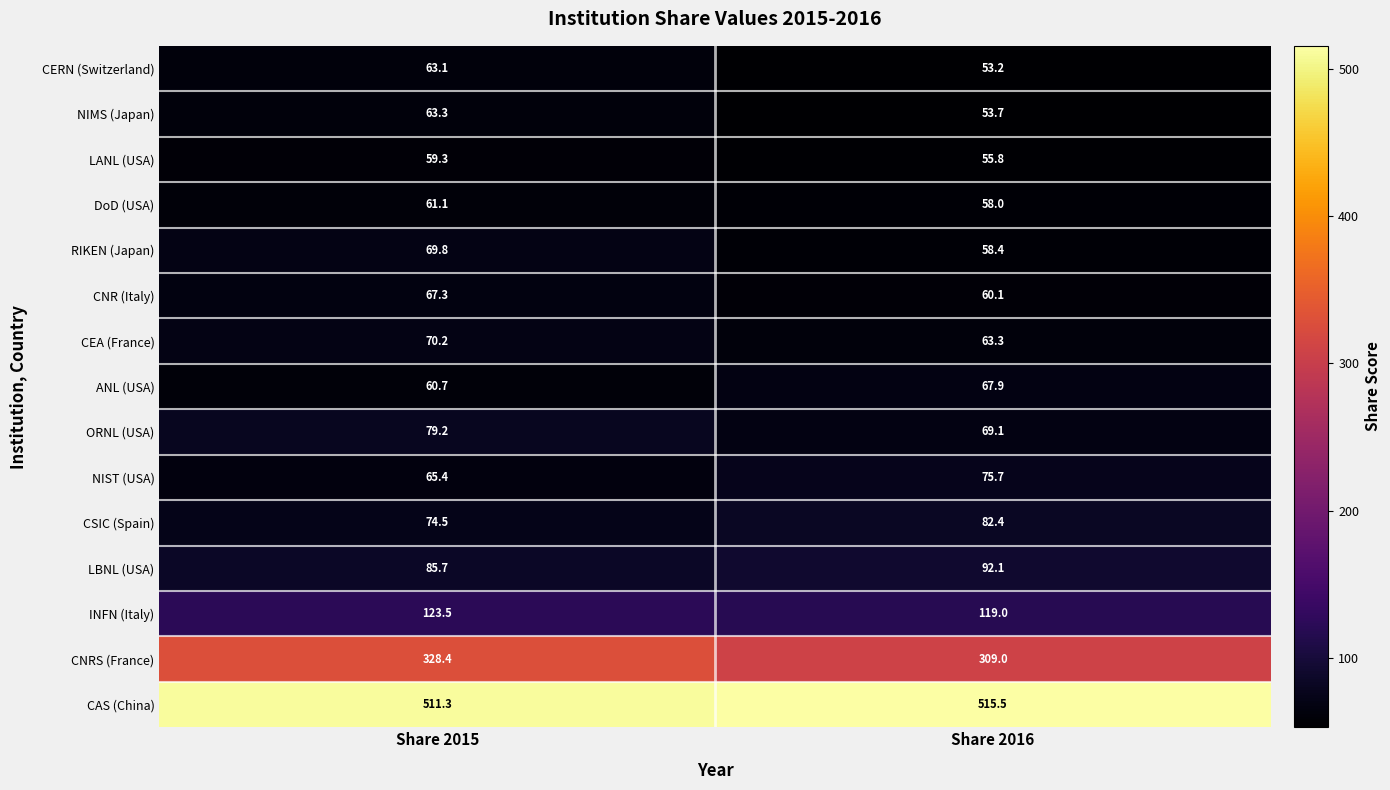

What is the spread (max minus min) of values at Share 2015?

452.0